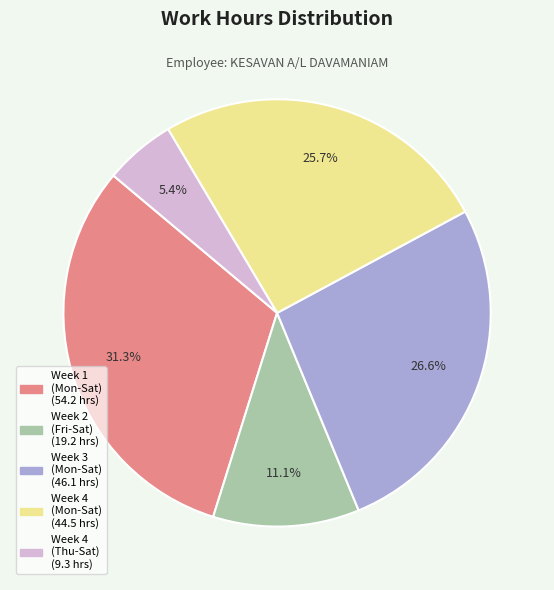

Is there any slice that represents more than half of the pie?

No